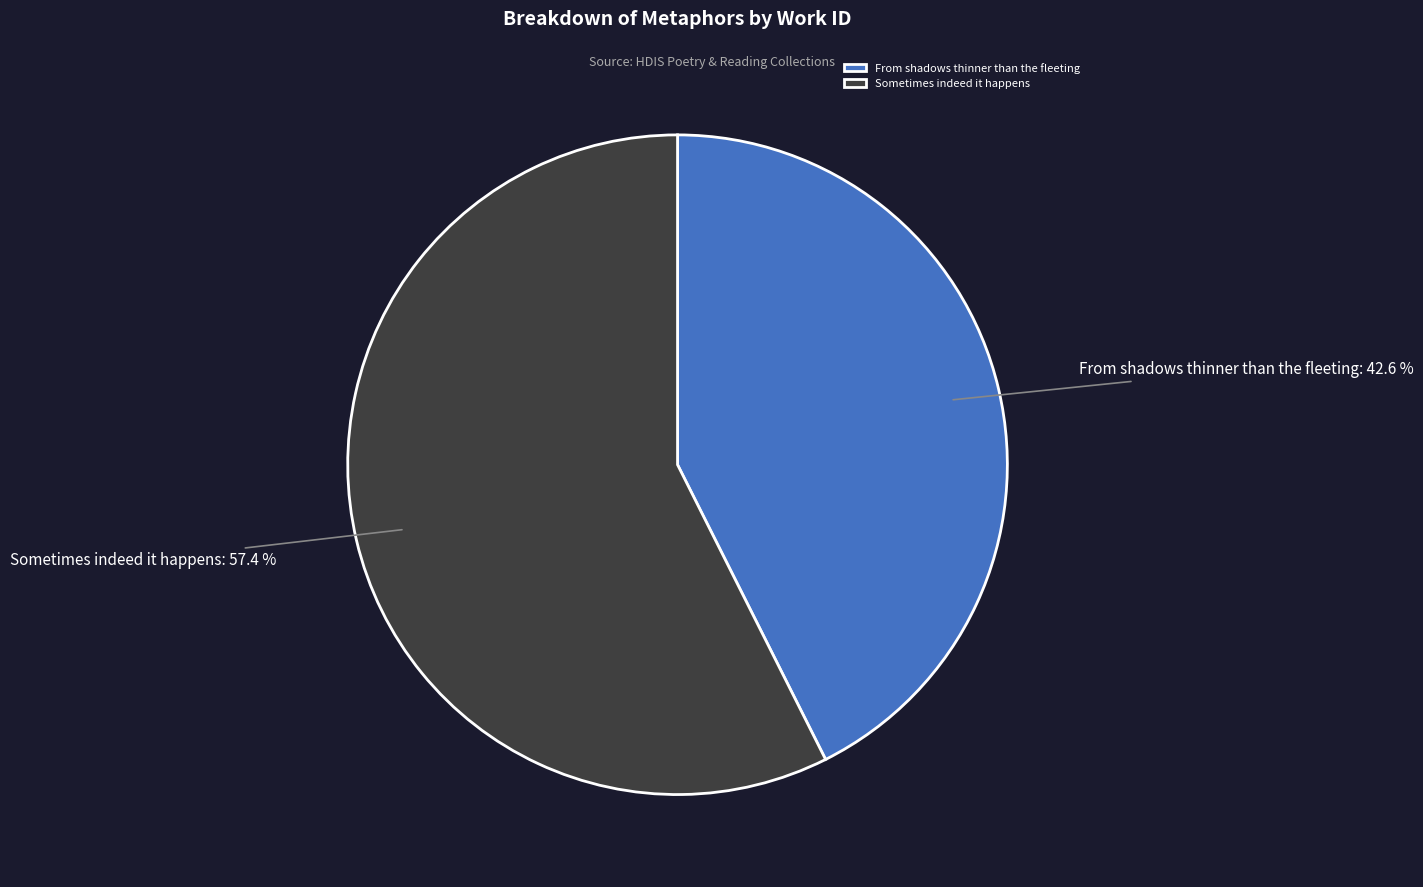

Which has a higher value, From shadows thinner than the fleeting or Sometimes indeed it happens?

Sometimes indeed it happens